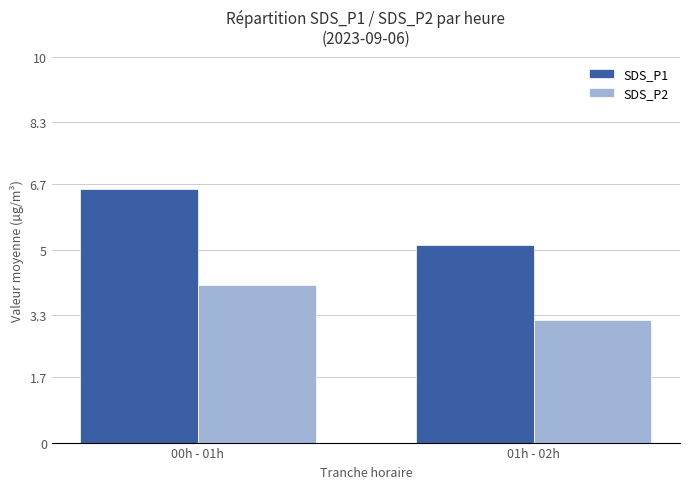

What is the difference between the maximum and minimum values in the SDS_P1 series?

1.5